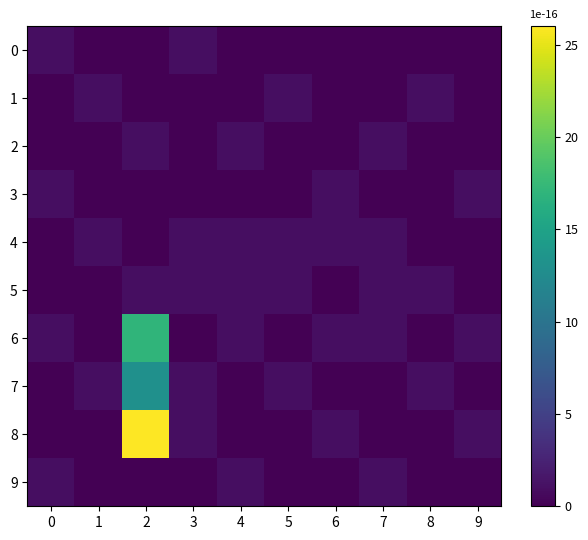

What is the spread (max minus min) of values at 8?

1